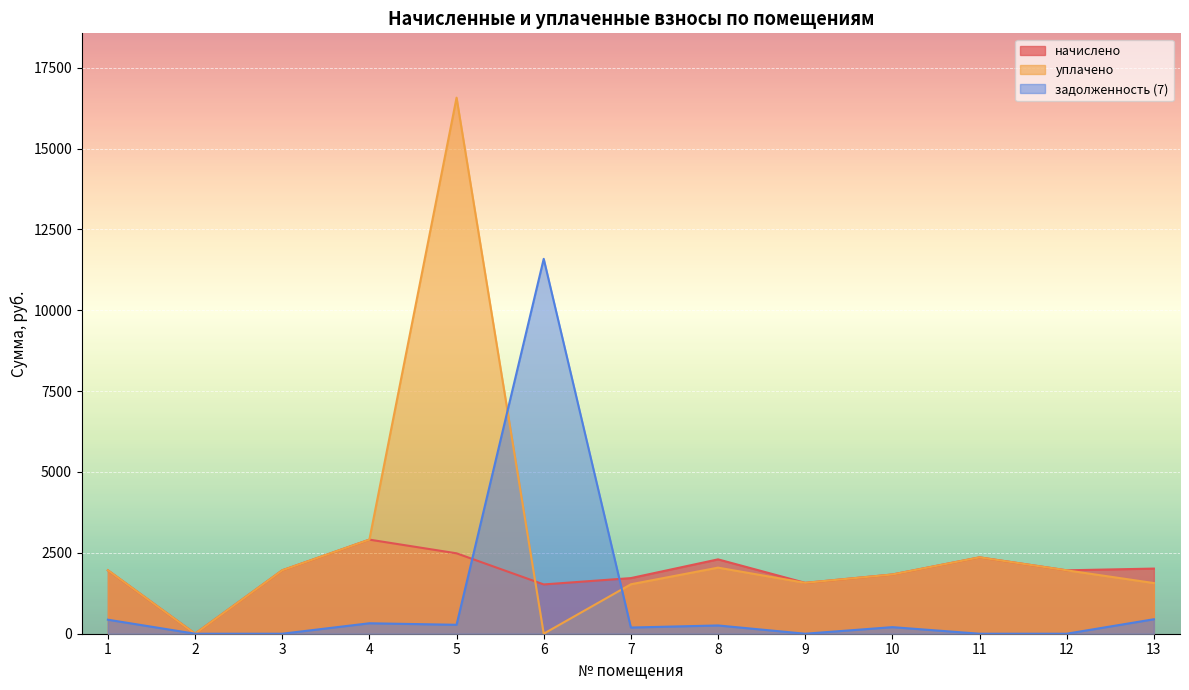

Which series has the largest total across all categories?

уплачено